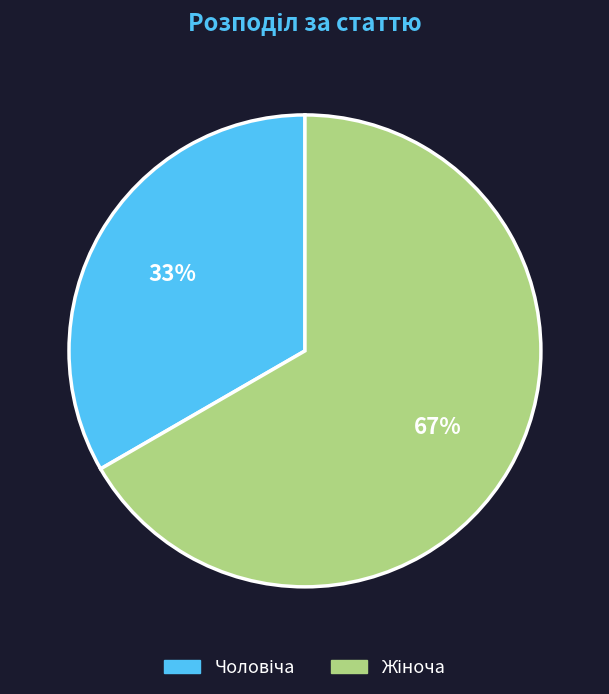

To the nearest percent, what is the average slice percentage?

50%